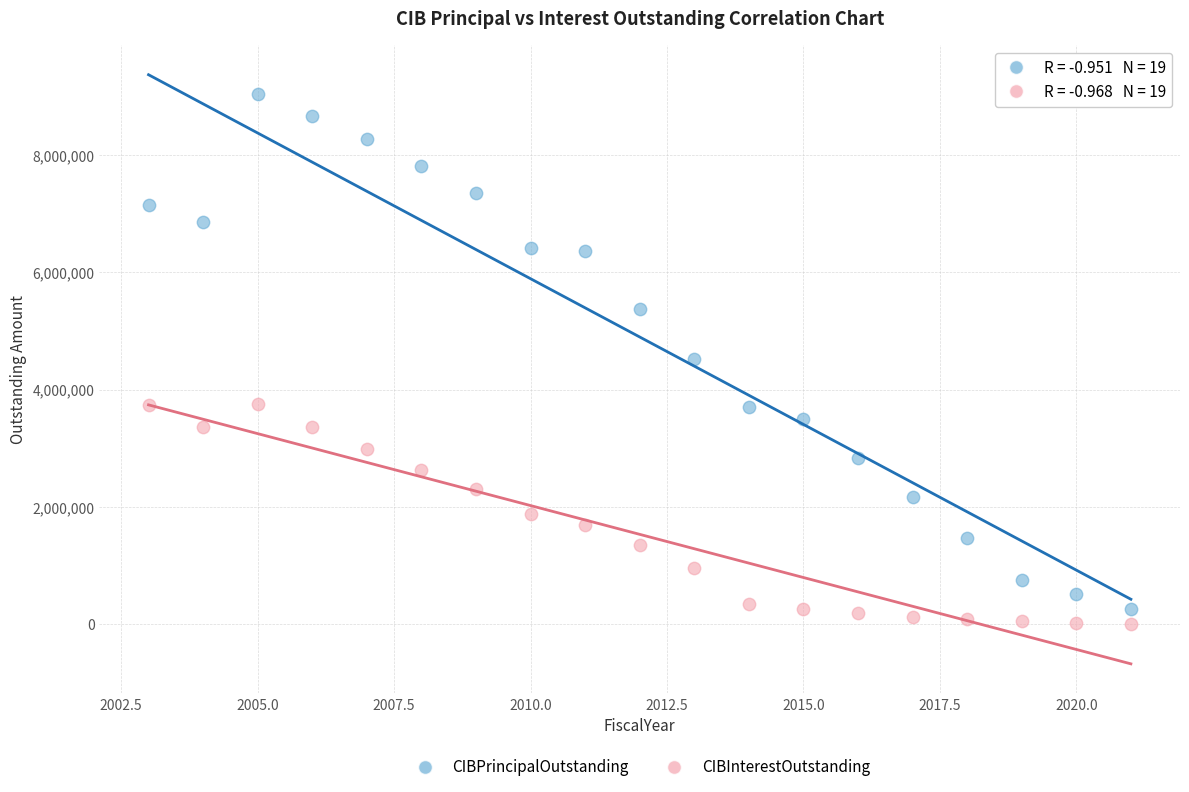

What is the X range (max minus min) for the scatter plot?

18.0